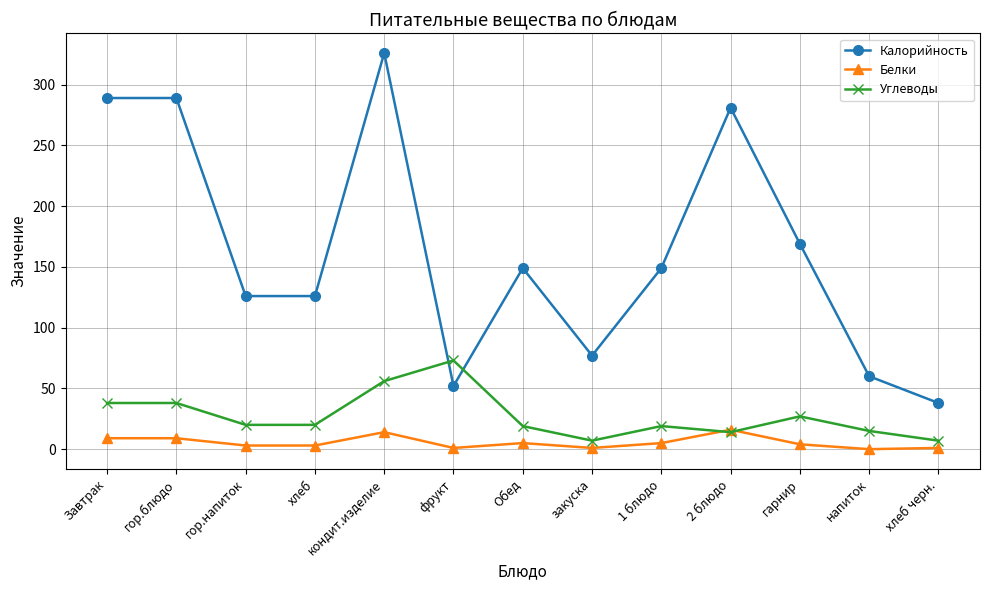

What is the maximum value for Белки?

16